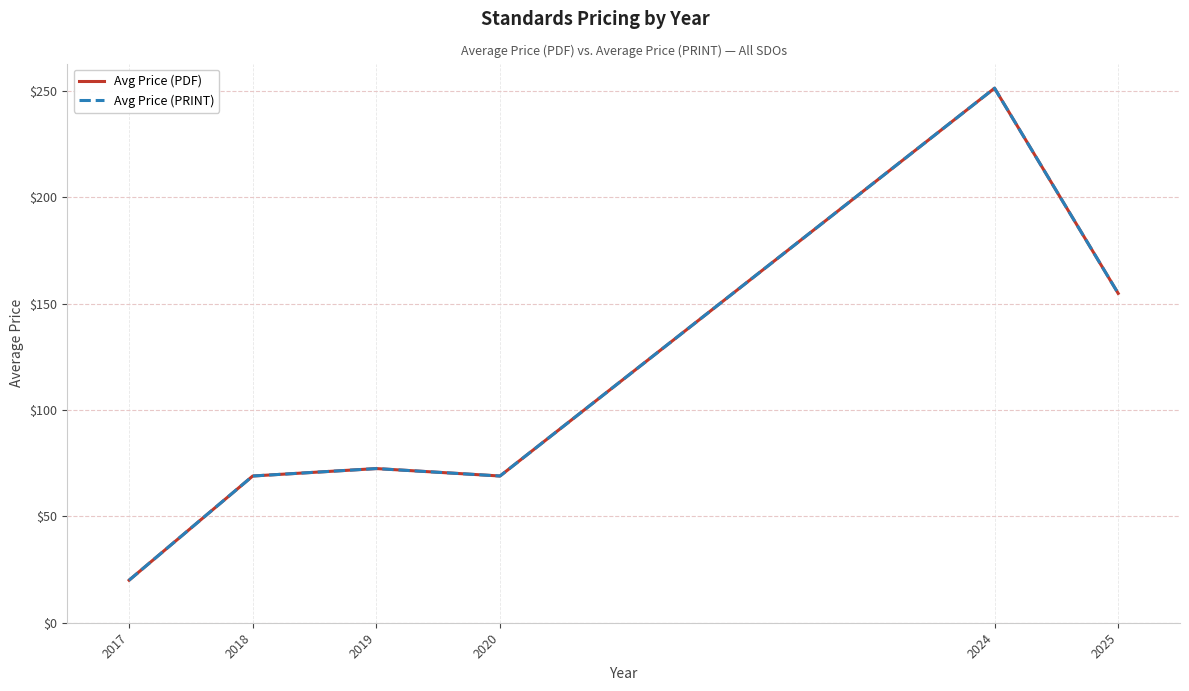

At how many categories does at least one series exceed 156?

1